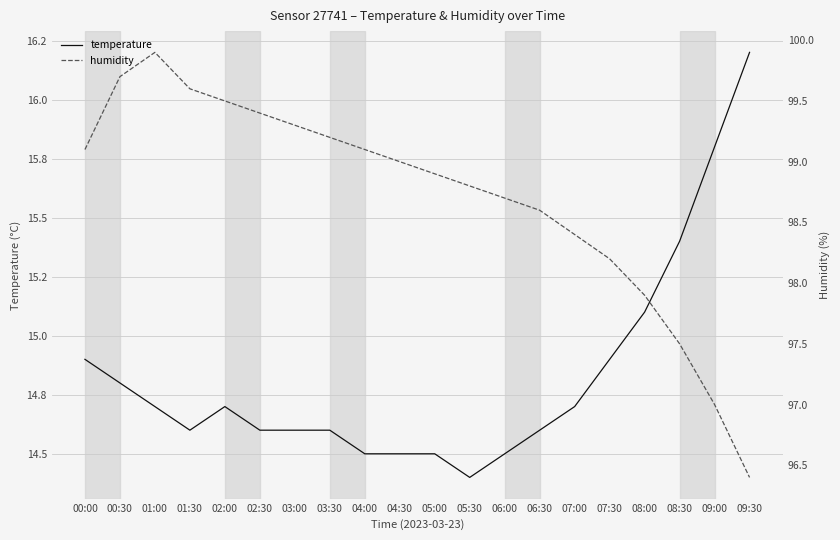

At which label does humidity reach its minimum?

09:30